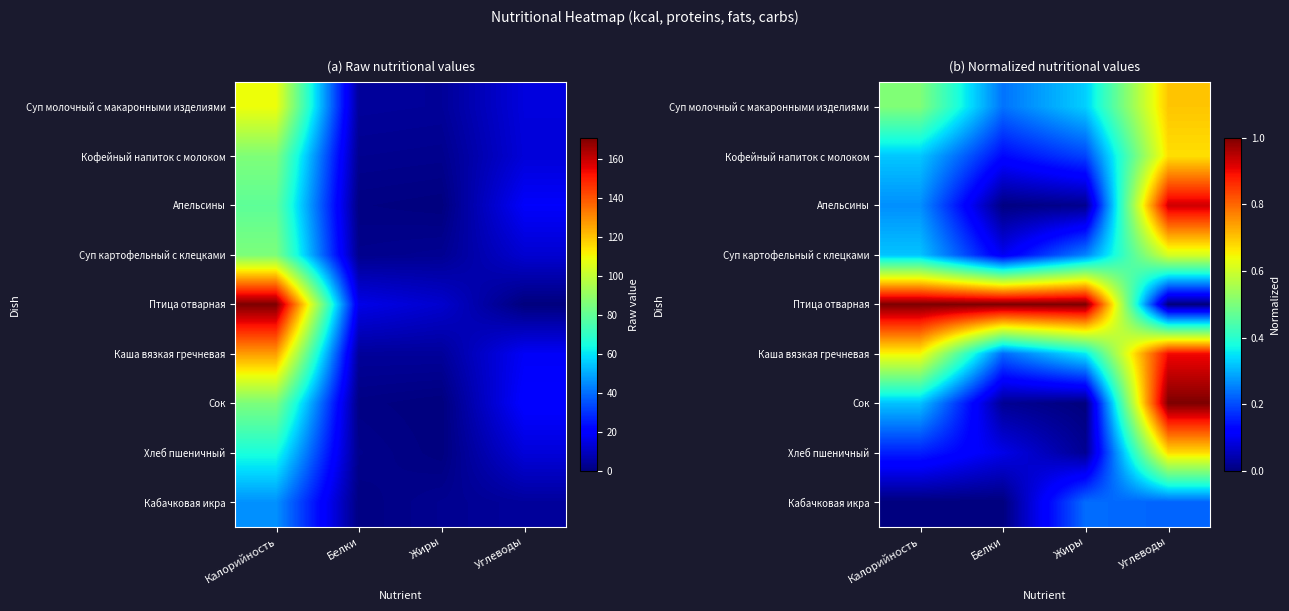

The value of Суп картофельный с клецками at Жиры is 0.3. True or false?

True